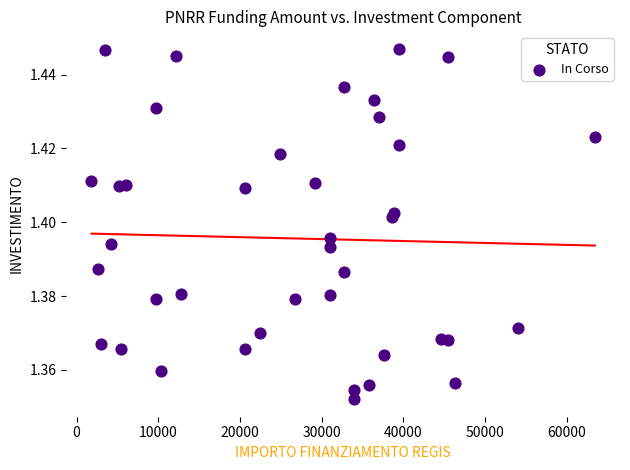

What is the range of X values (max minus min)?

61597.0